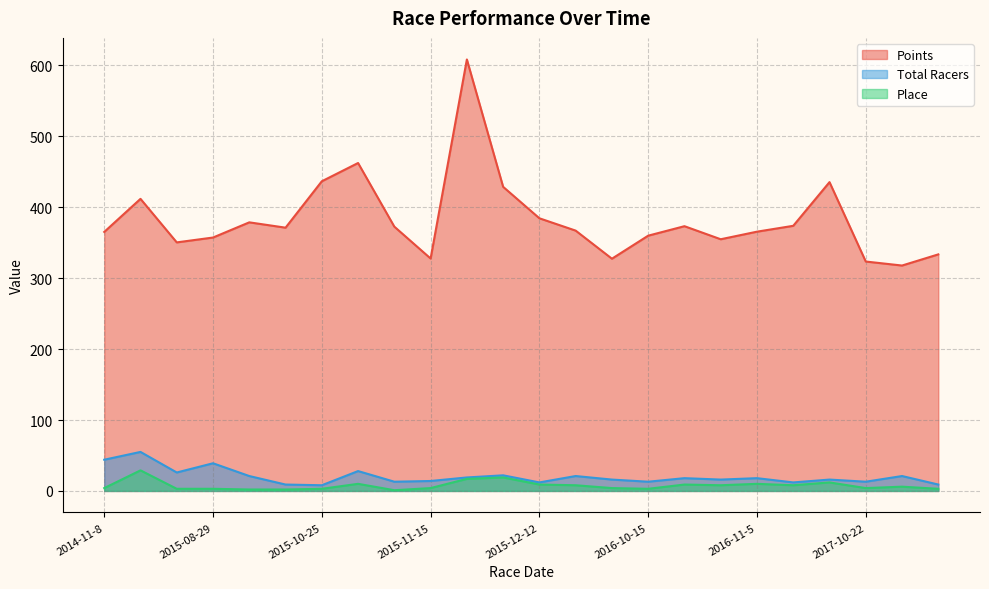

What is the difference between the highest and lowest values at 2015-08-29?

354.3